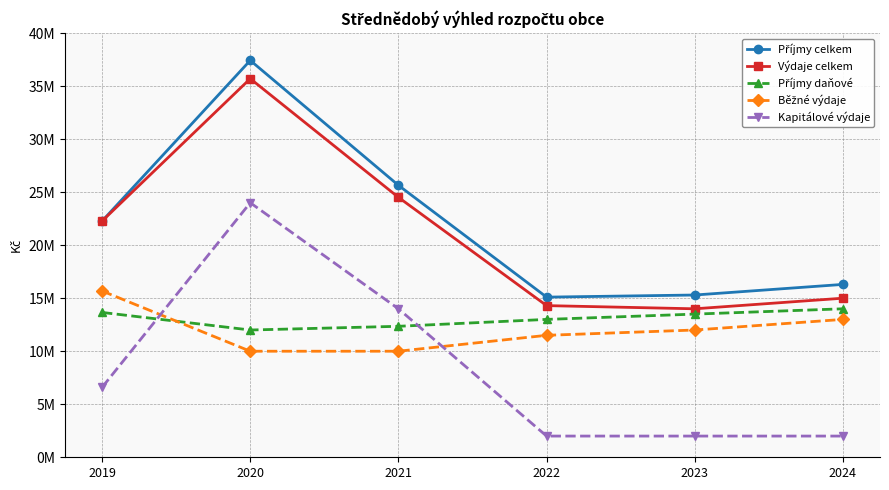

Where is the first local maximum for Kapitálové výdaje?

2020